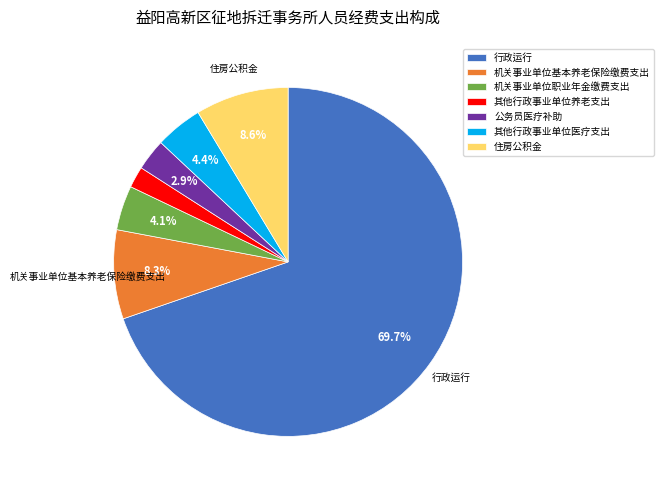

Which slice is the largest?

行政运行